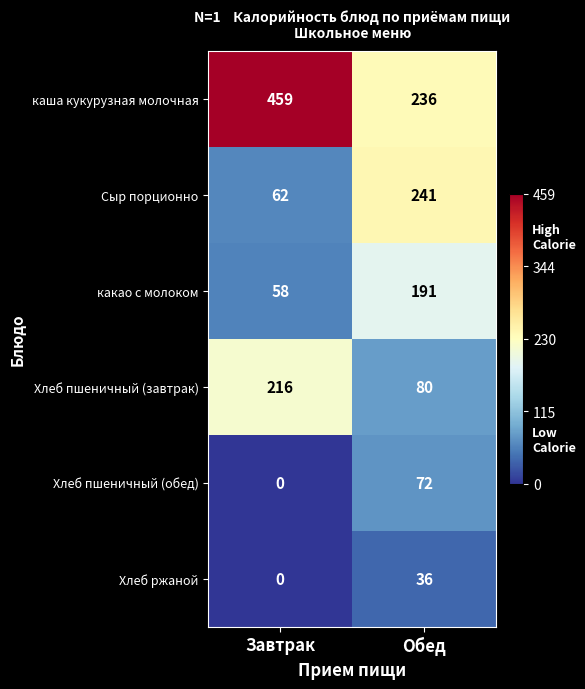

What is the sum of the Хлеб пшеничный (обед) values at Завтрак and Обед?

72